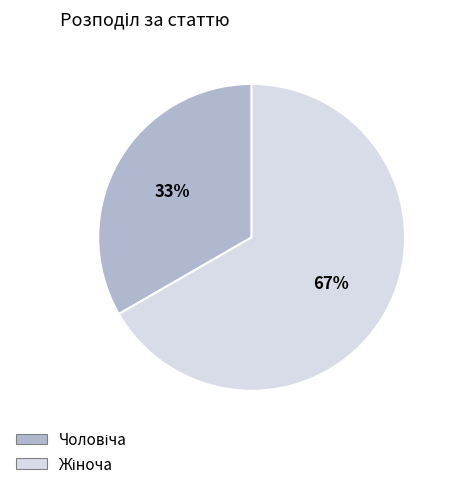

Does any single category account for the majority?

Yes